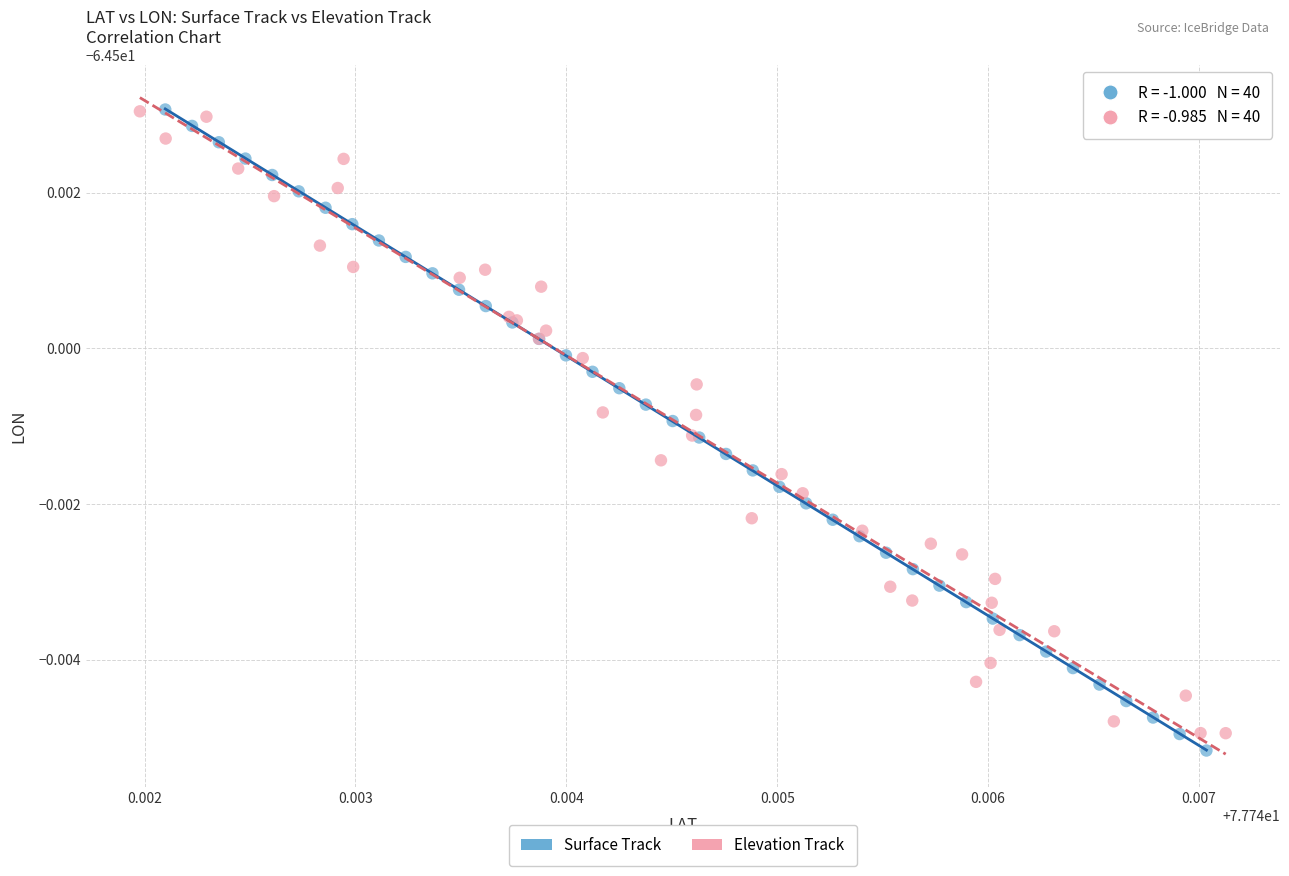

Which series has the widest spread of Y values?

Surface Track